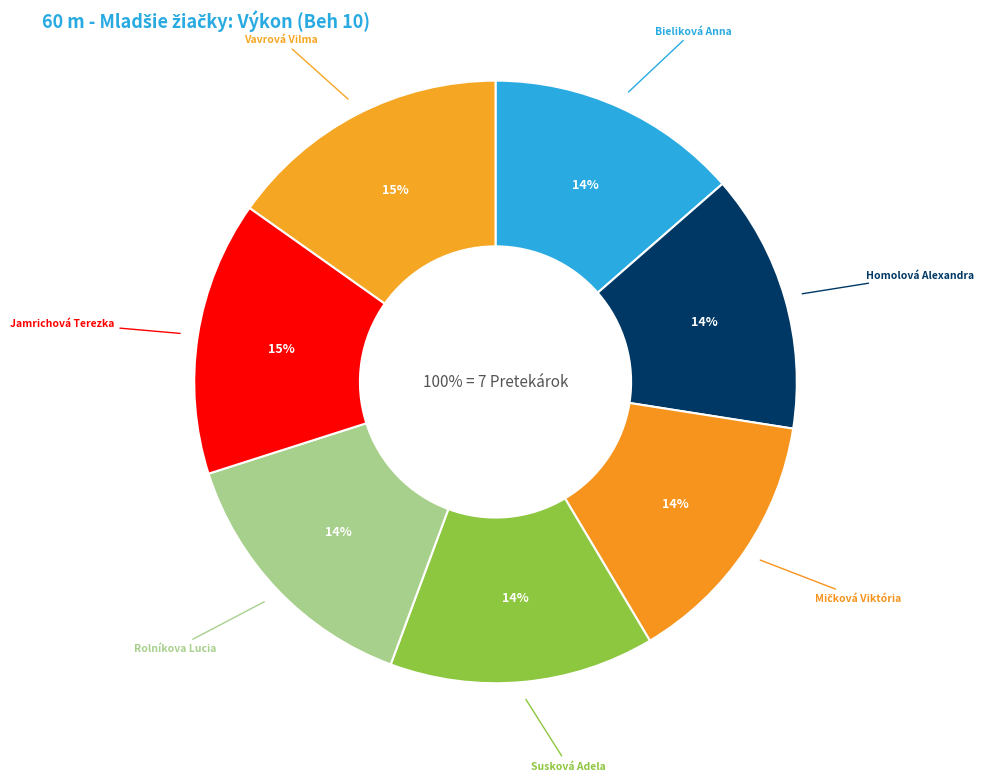

How many segments does this pie chart have?

7